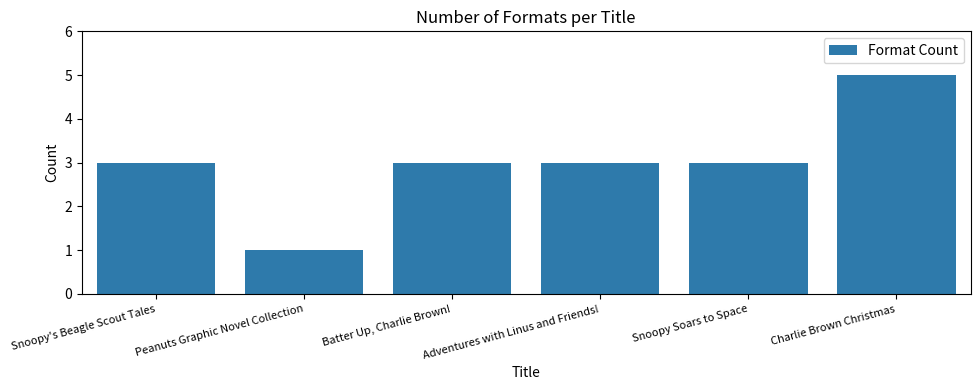

What is the difference between the second highest and minimum values?

2